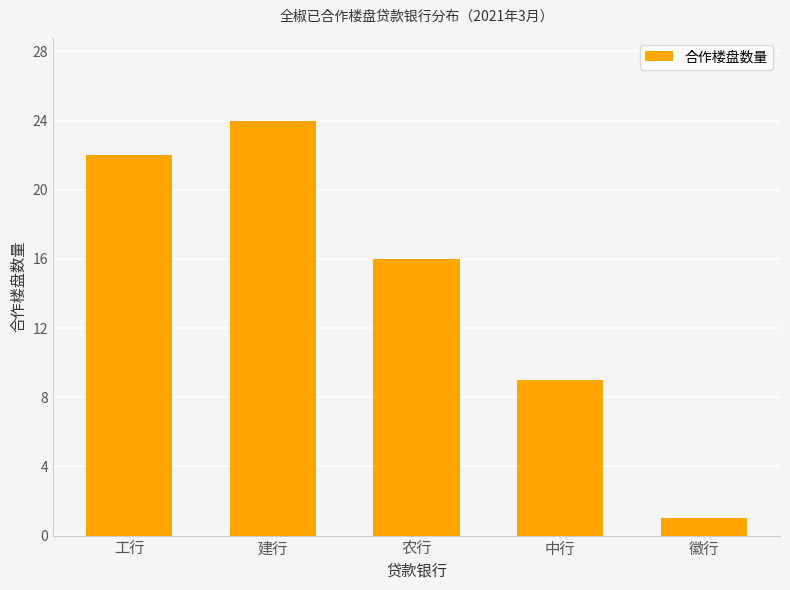

What is the label of the 2nd bar from the right?

中行